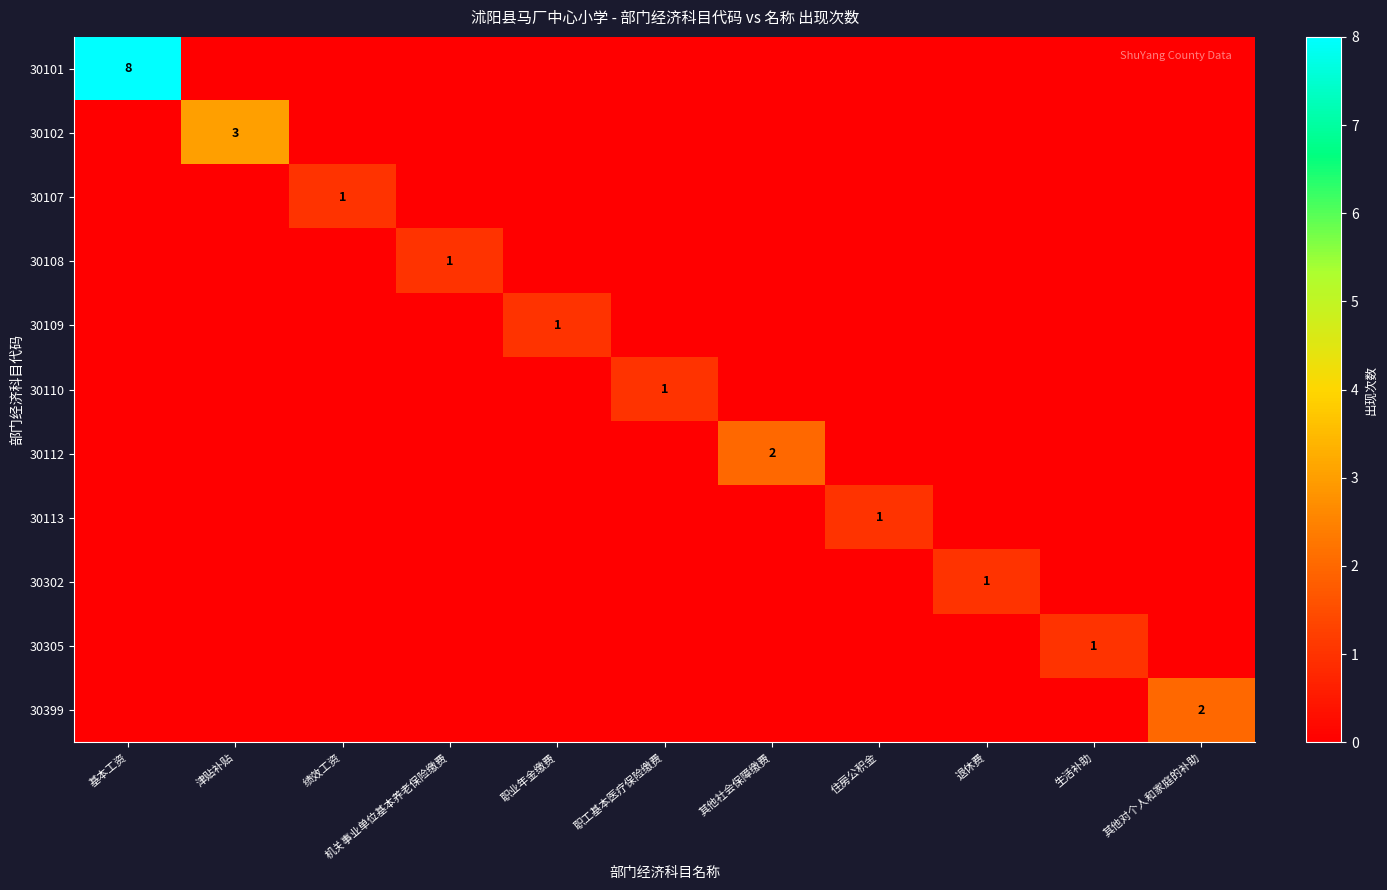

Is it true that 30101 equals 14 at 基本工资?

False